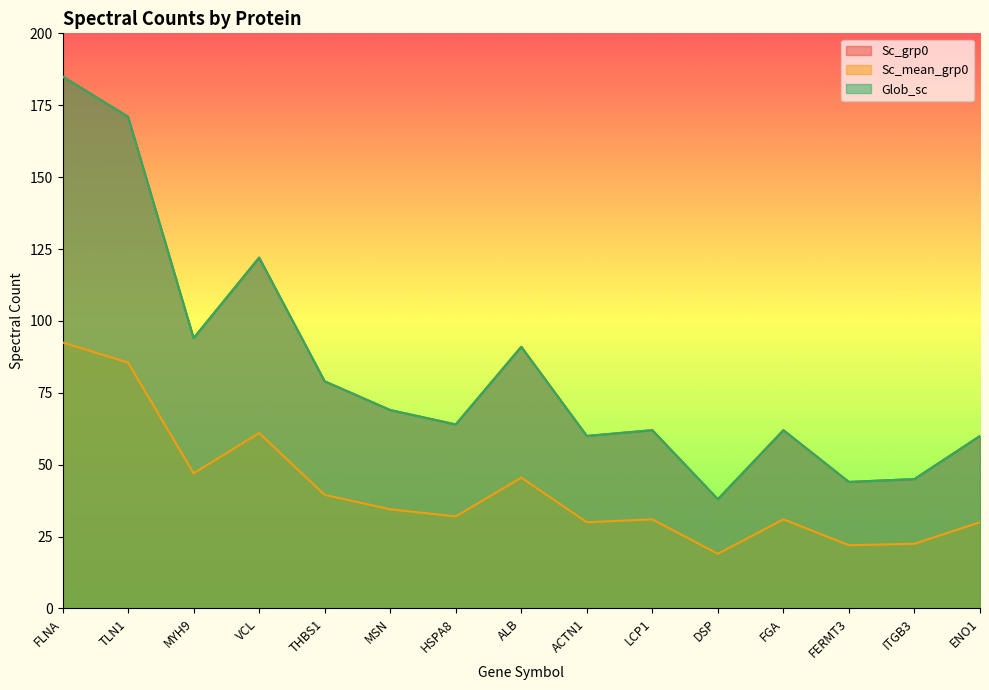

The Glob_sc series shows 45.0 at ITGB3. True or false?

True